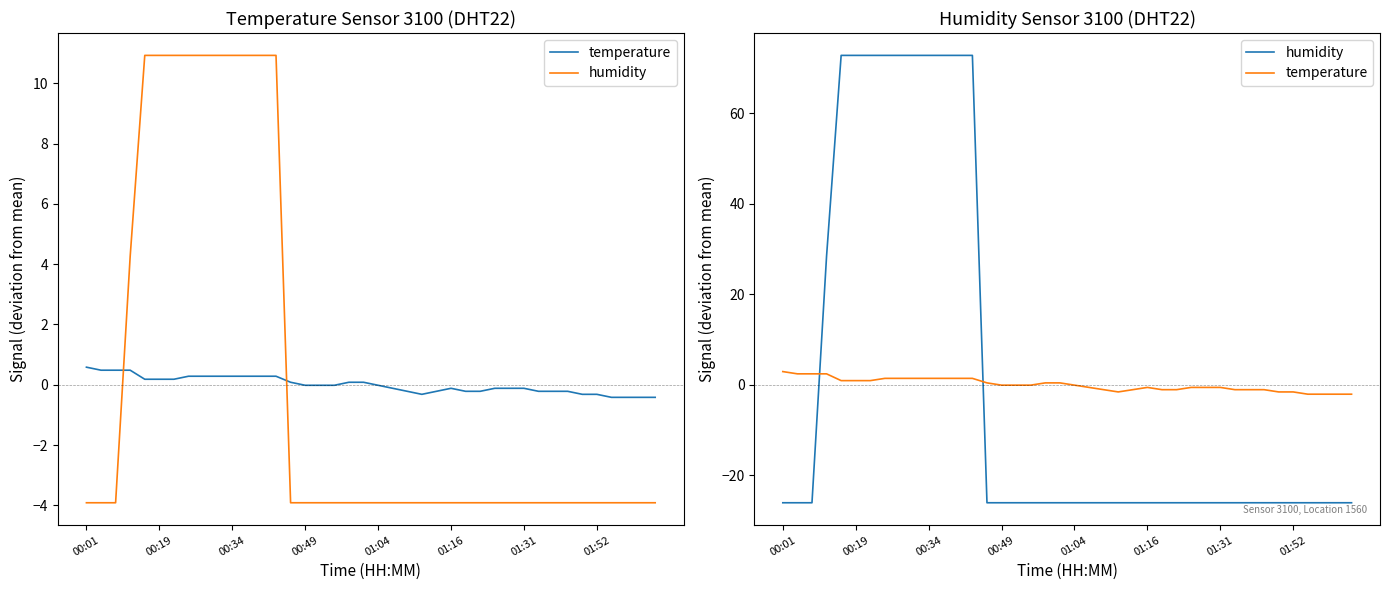

Rank the series by their average value, from lowest to highest.

humidity, temperature